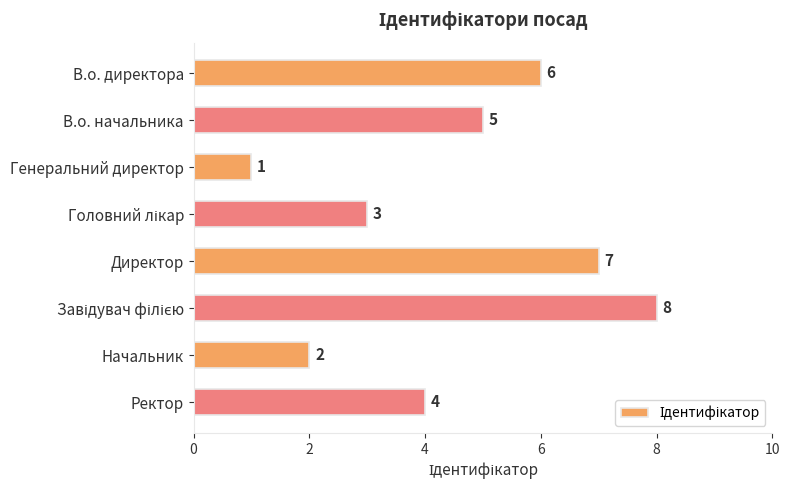

True or false: the data shows 1 at Генеральний директор.

True